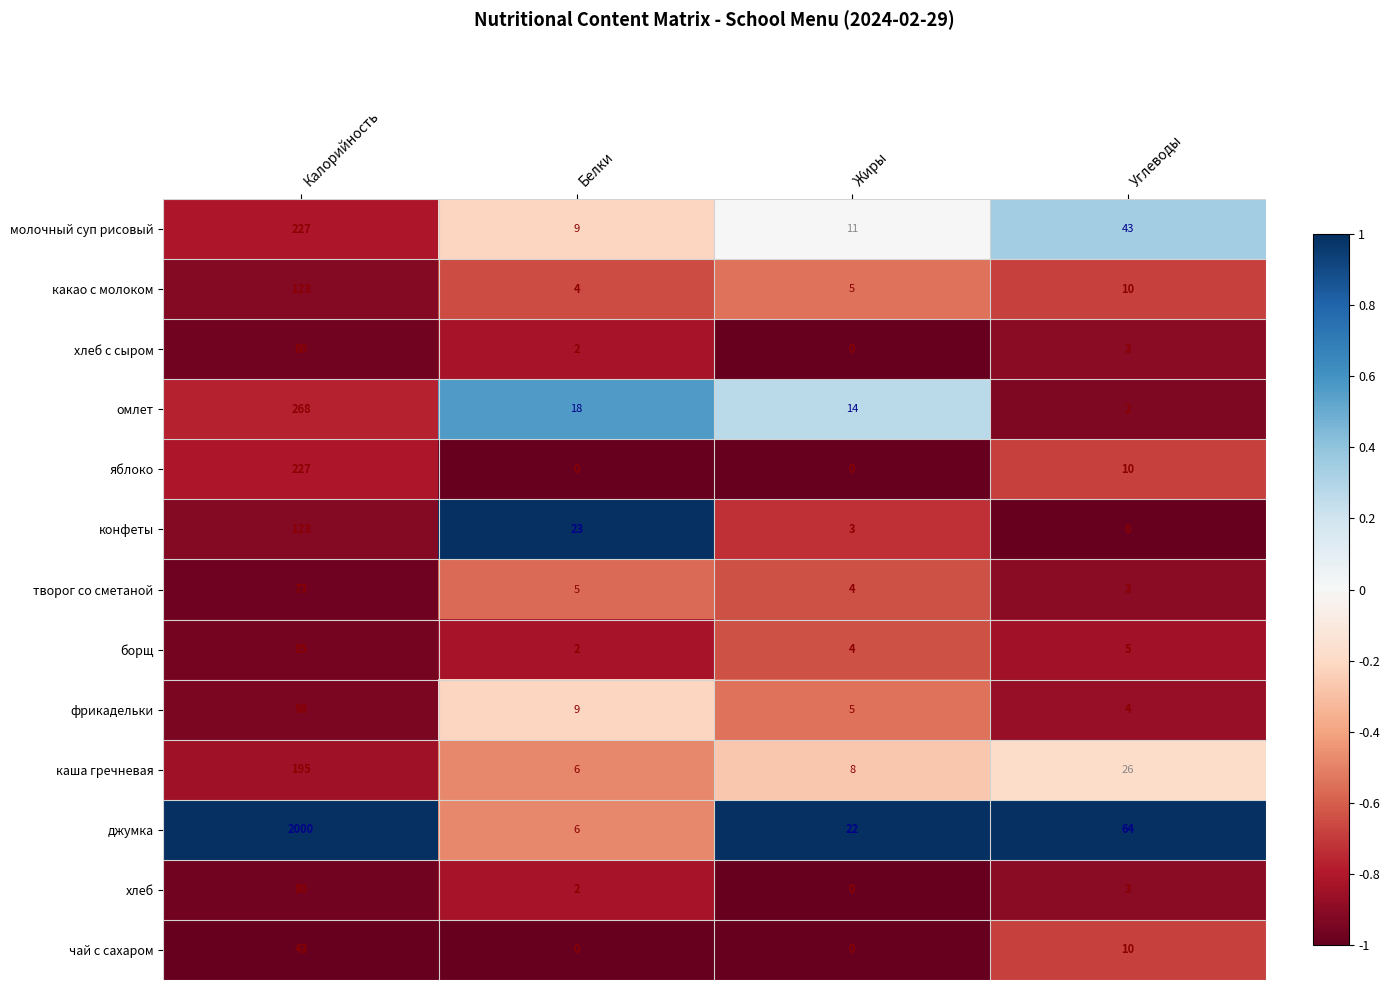

Count the number of data series in this chart.

13